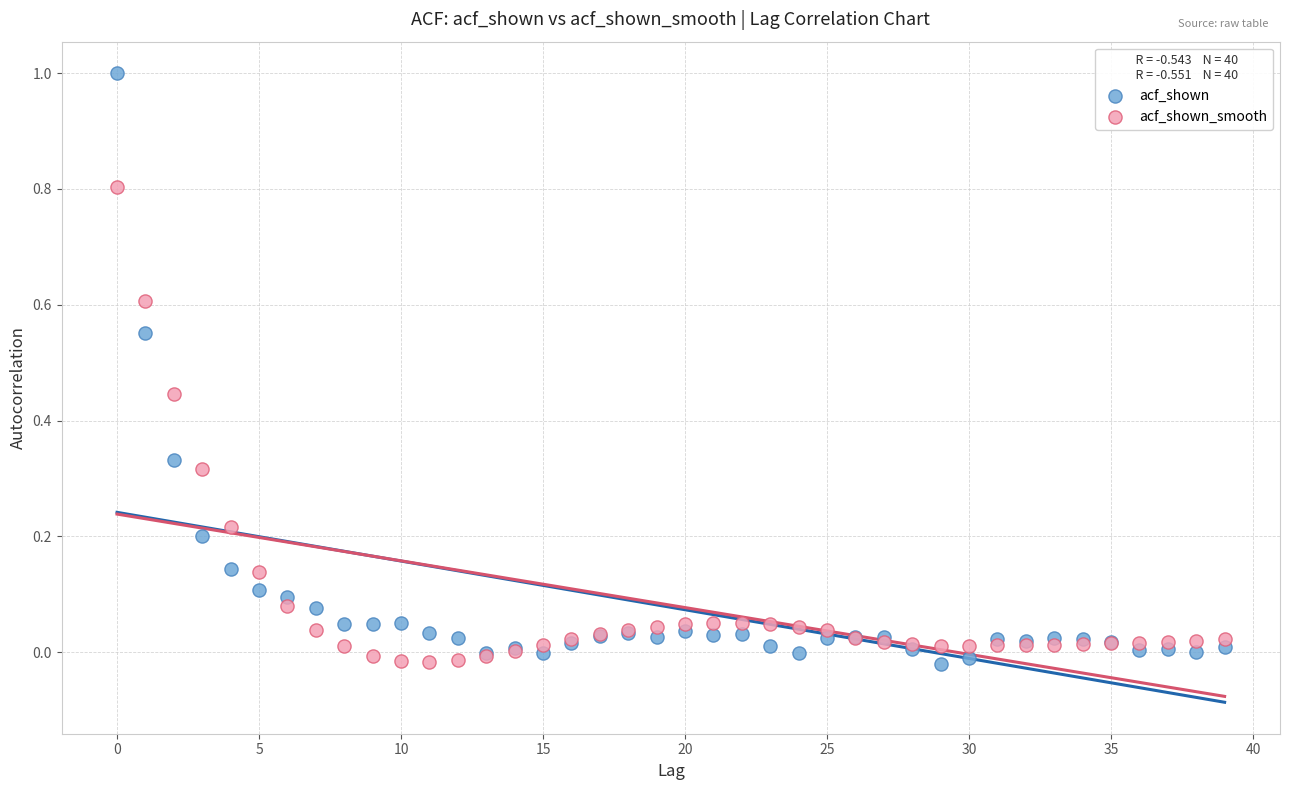

Which series contains the highest Y value?

acf_shown